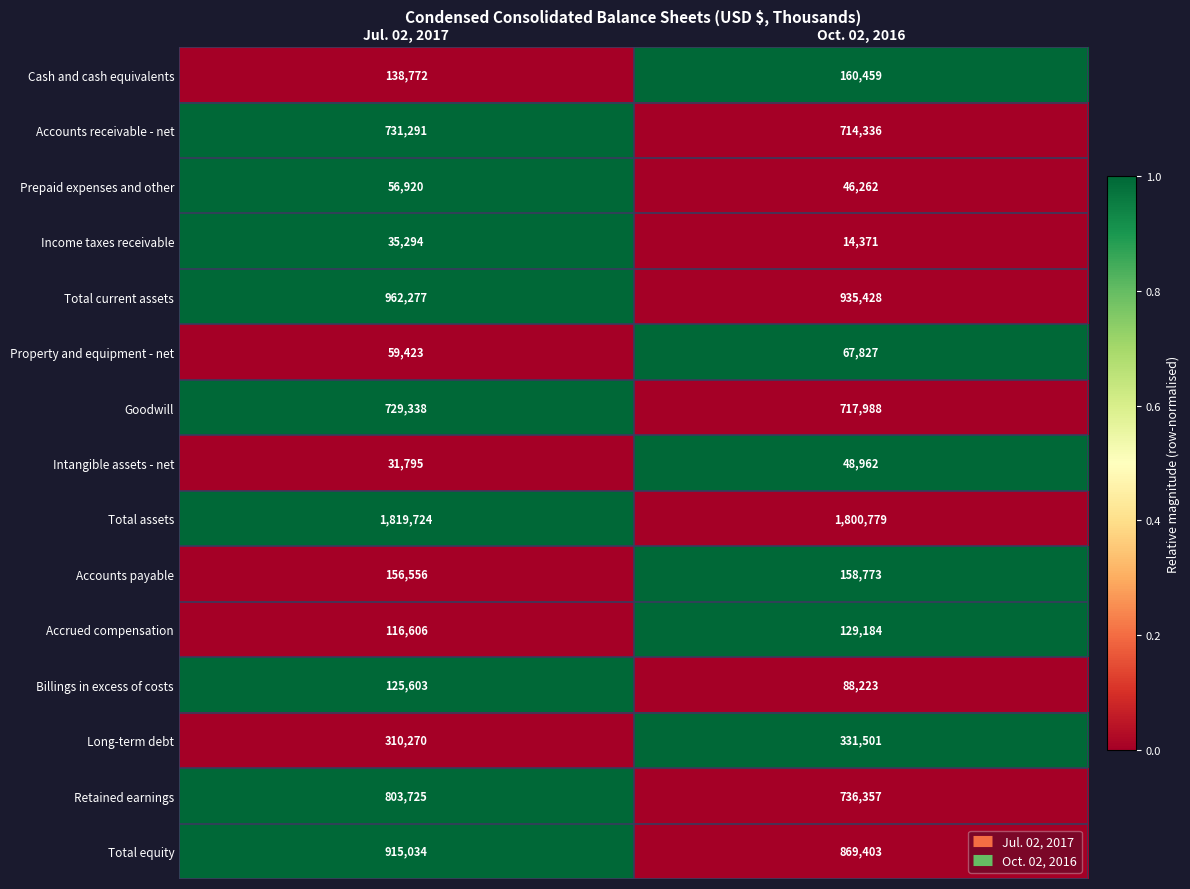

Which series has the largest total across all categories?

Total assets